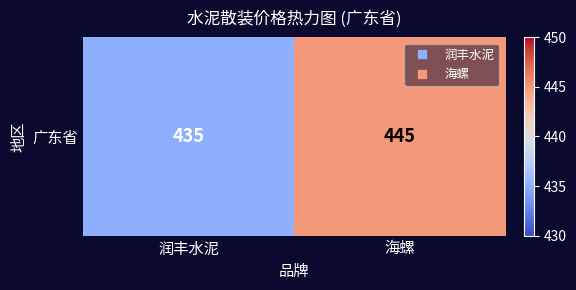

What is the change in value from 润丰水泥 to 海螺?

+10